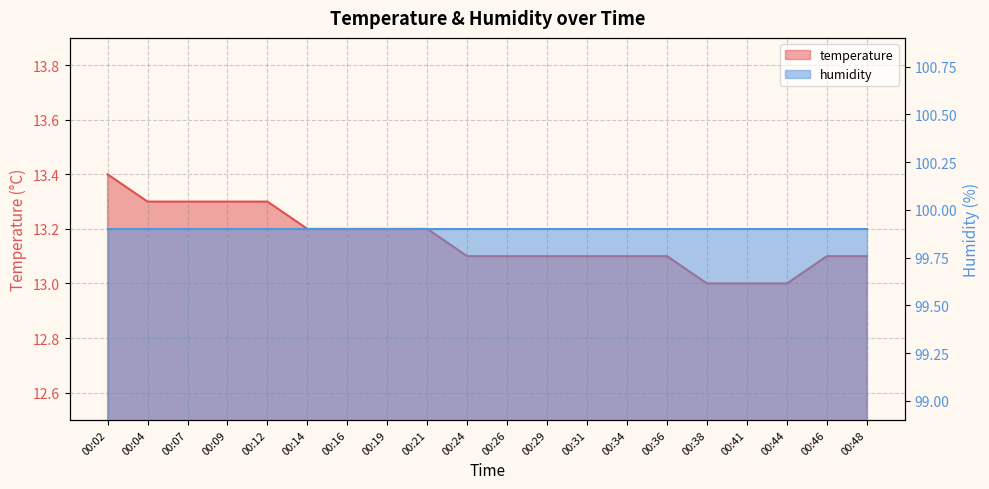

At which category does the chart reach its peak across all series?

00:02